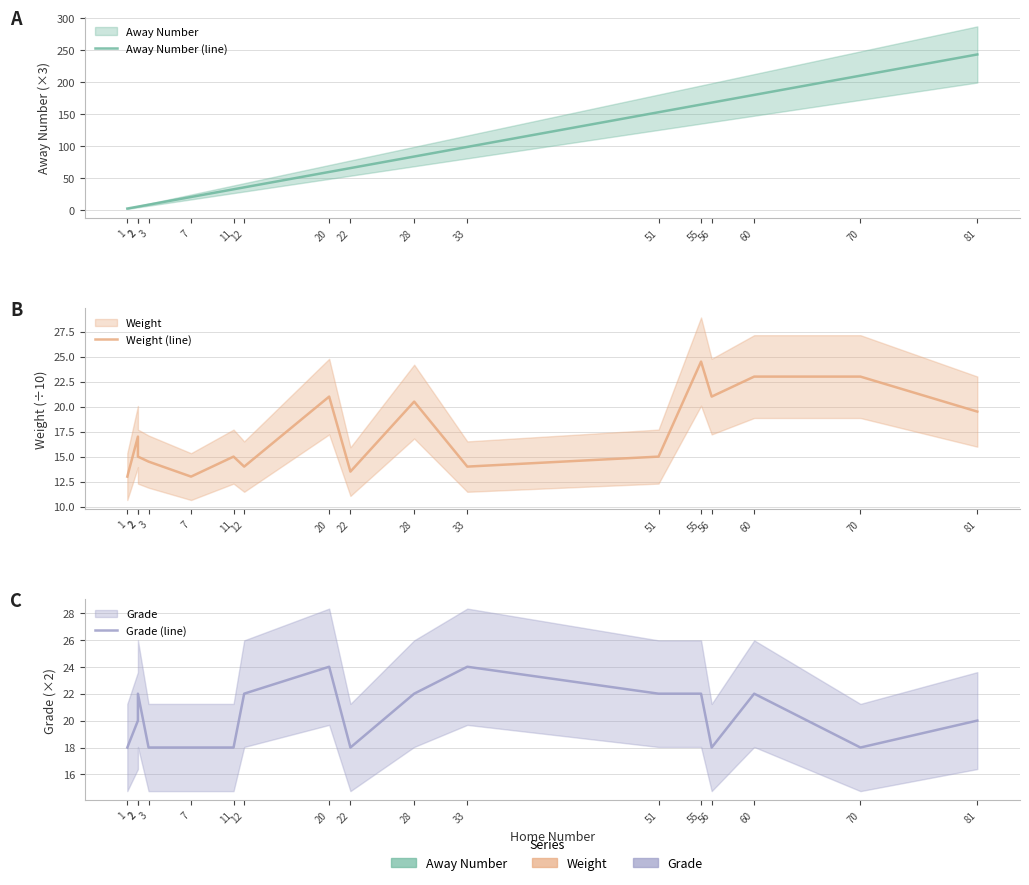

Is it true that Away Number (line) equals 153.0 at 51?

True